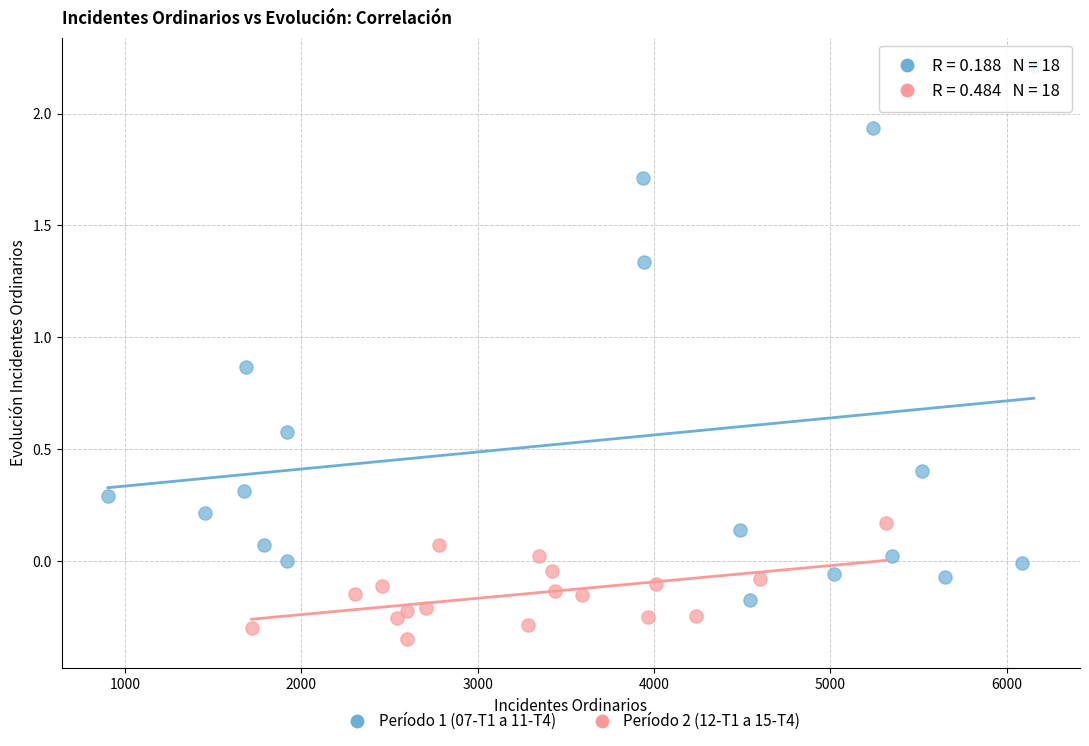

Which series has the widest spread of Y values?

Período 1 (07-T1 a 11-T4)